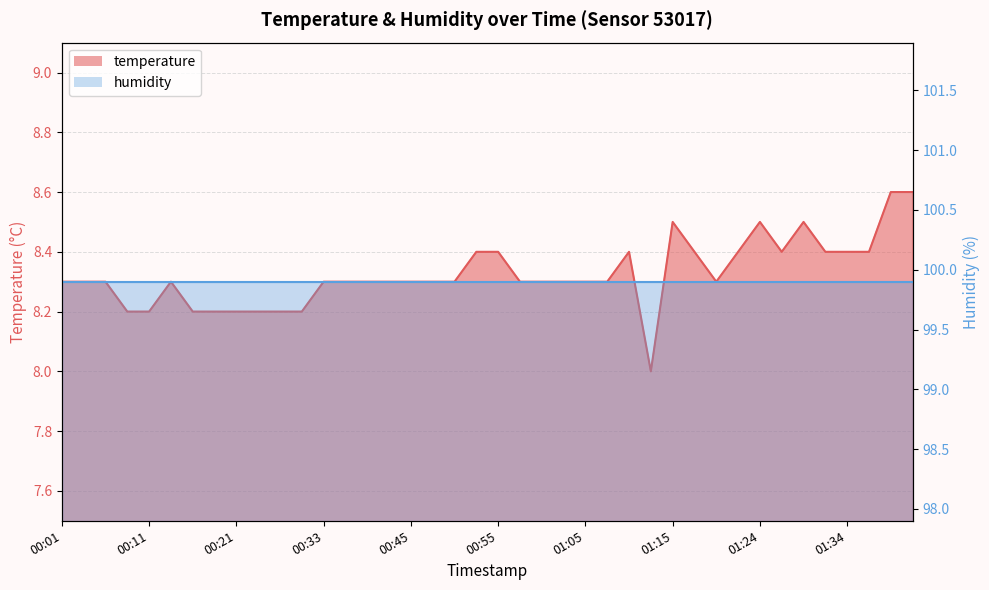

What is the value of the 26th point from the left?

8.3